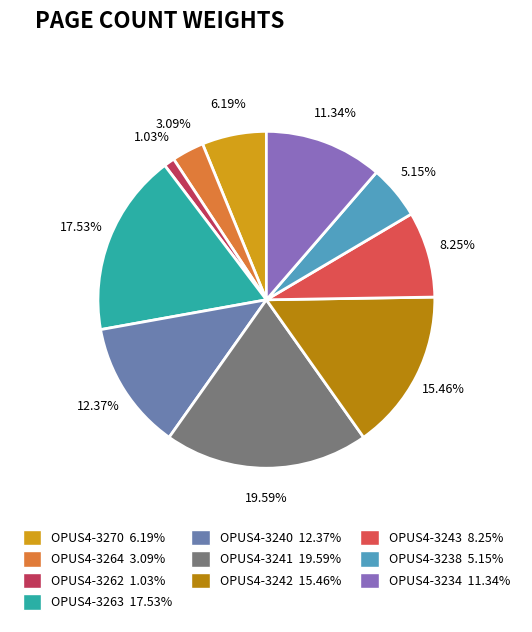

What portion of the pie excludes 3263?

82.5%